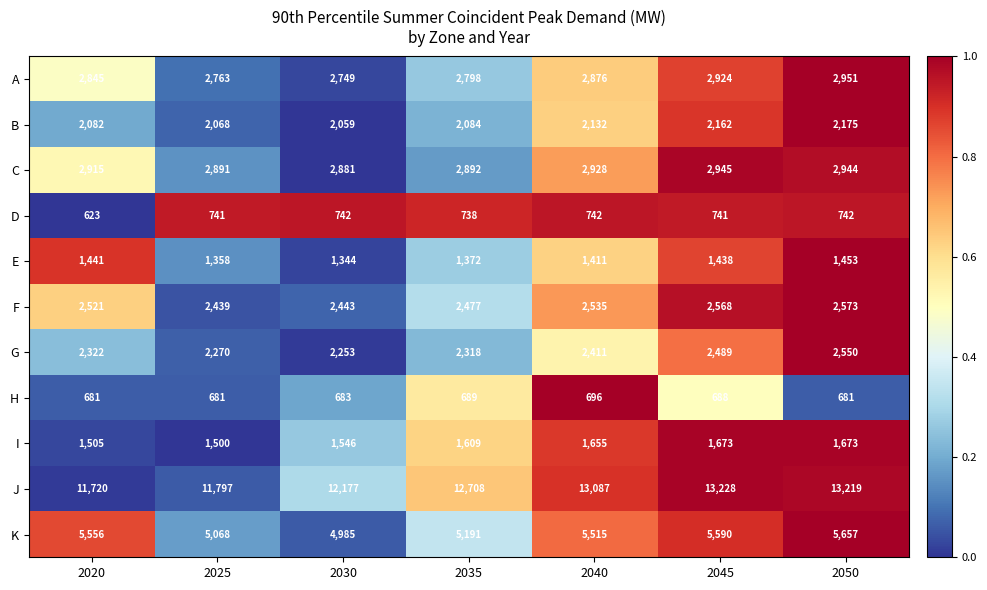

Which series has the largest total across all categories?

J